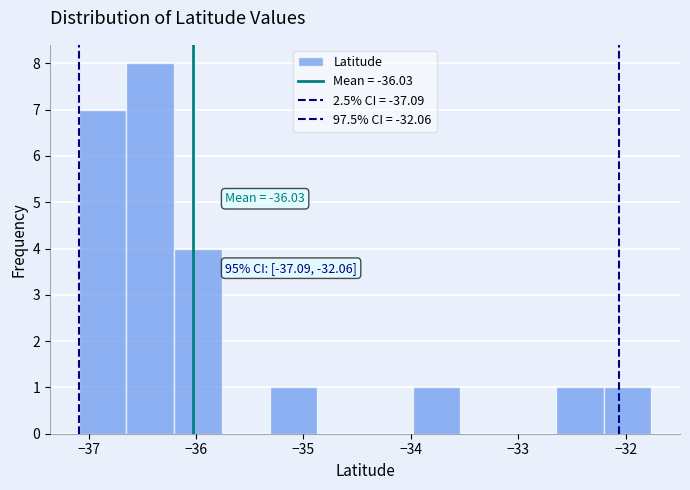

Which range on the x-axis has the tallest bar?

-36.6 to -36.2